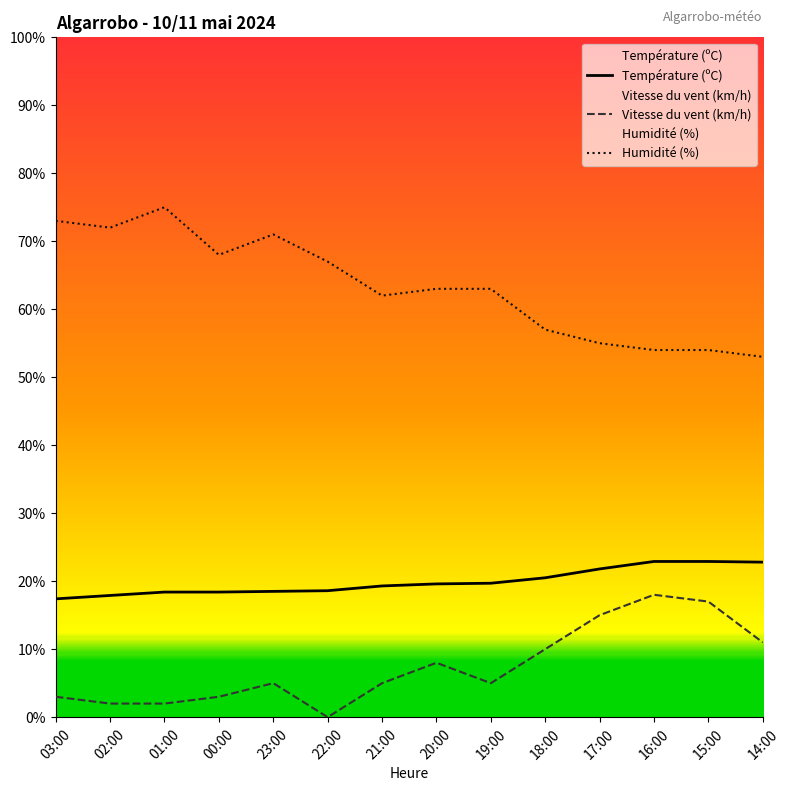

Which series has the largest range (max minus min)?

Humidité (%)